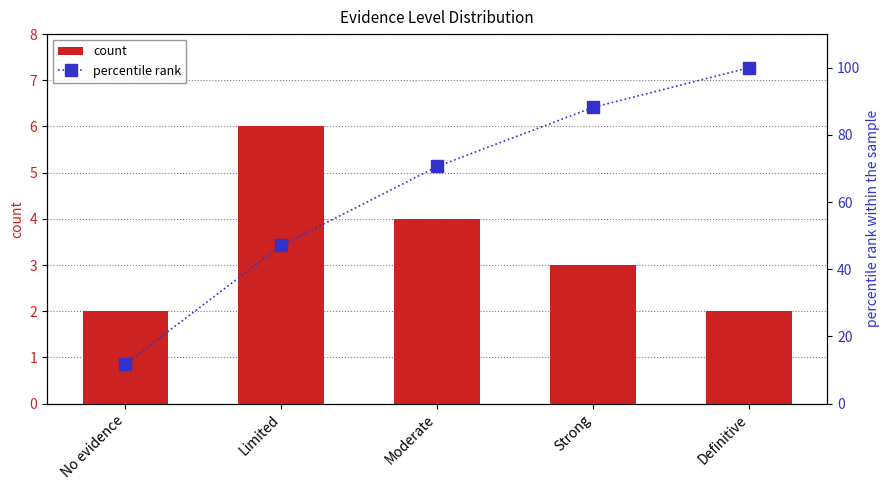

What is the maximum value shown in the chart?

100.0